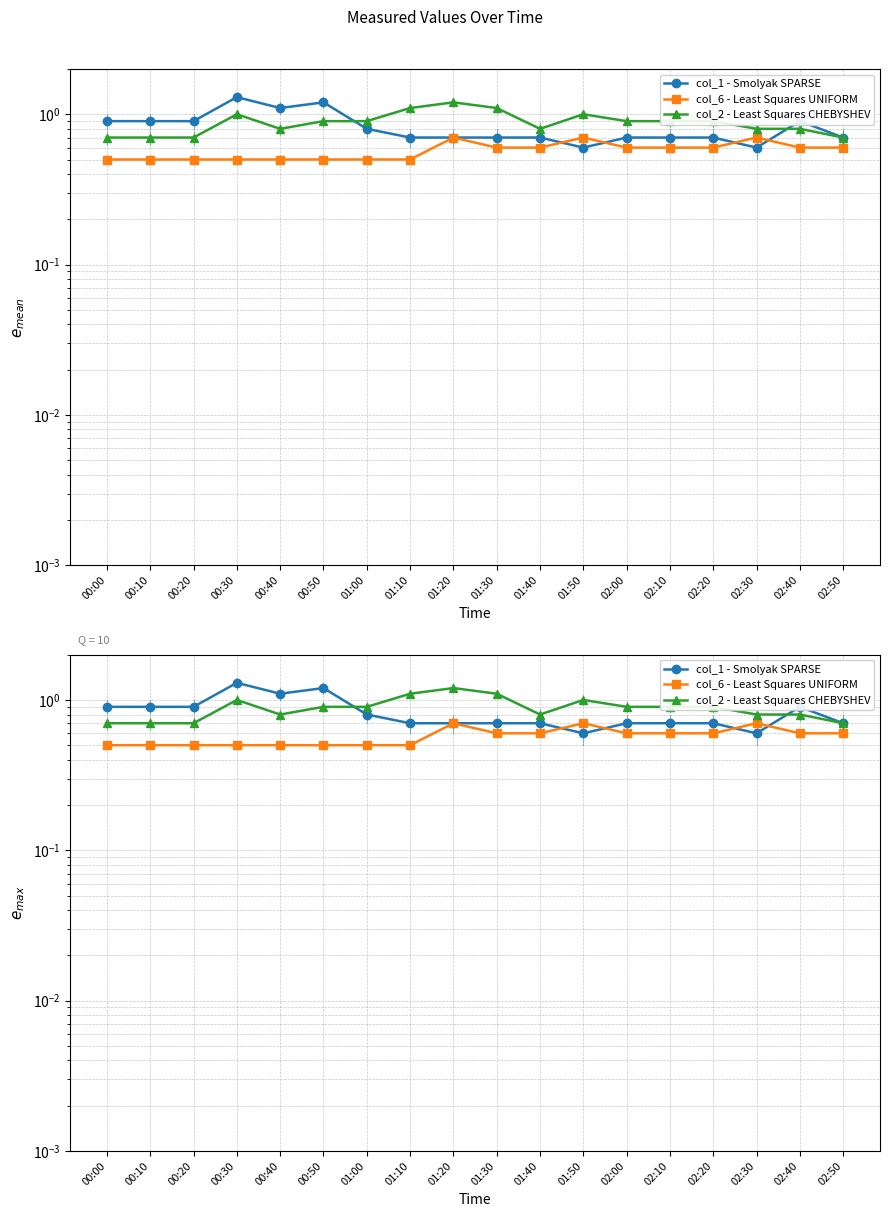

At how many categories does at least one series exceed 0?

18